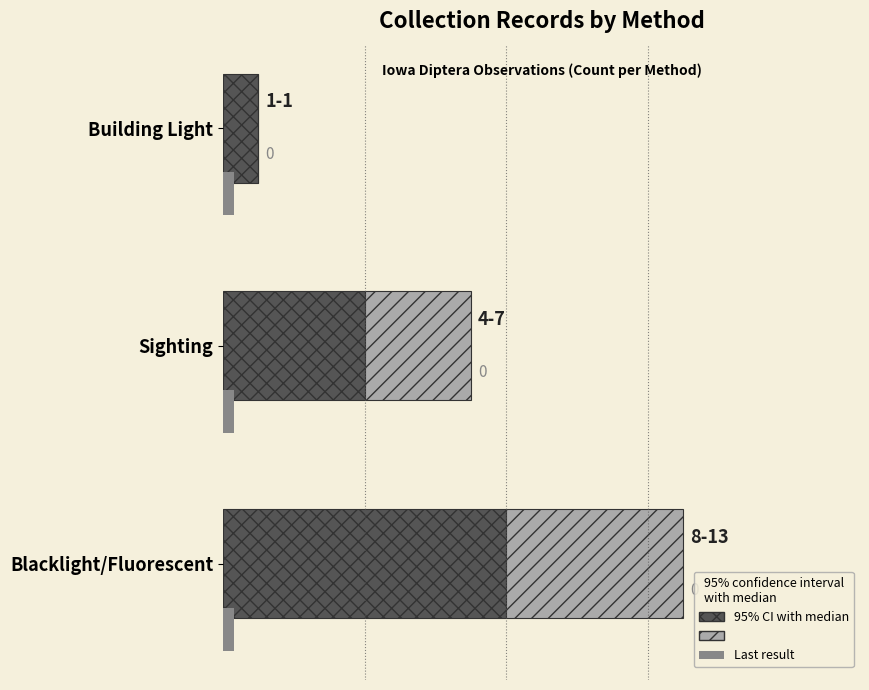

What is the difference between the CI segment values at Blacklight/Fluorescent and Building Light?

5.0